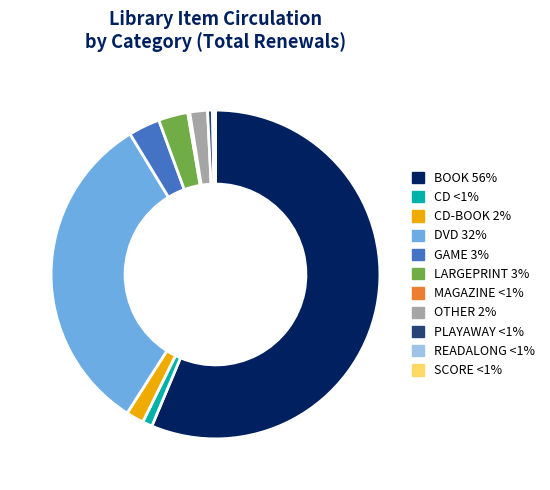

Is there a majority slice in this chart?

Yes